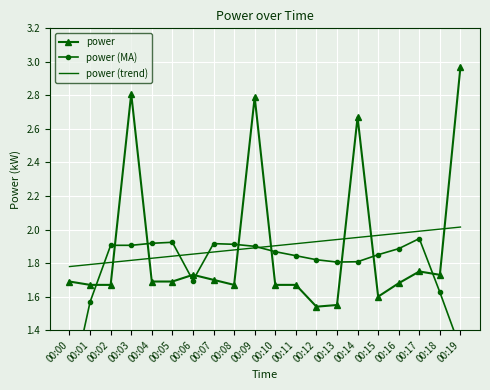

What is the value of the power (trend) point at the 19th from the left?

2.0